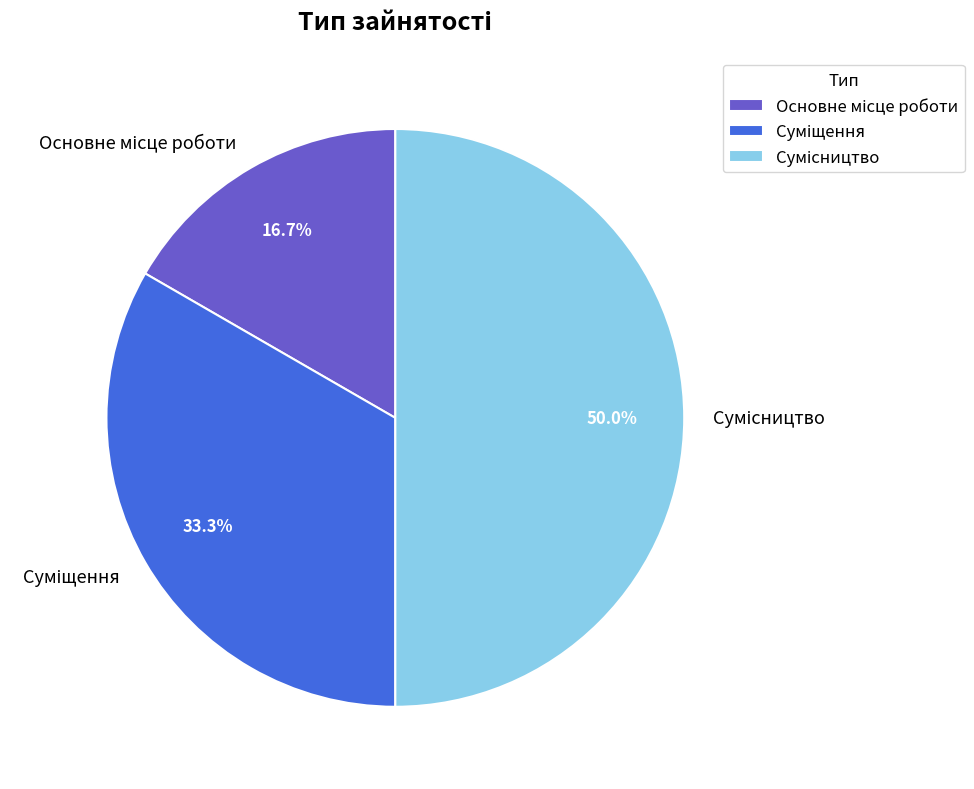

What is the ratio of the value at Основне місце роботи to the value at Суміщення?

0.5